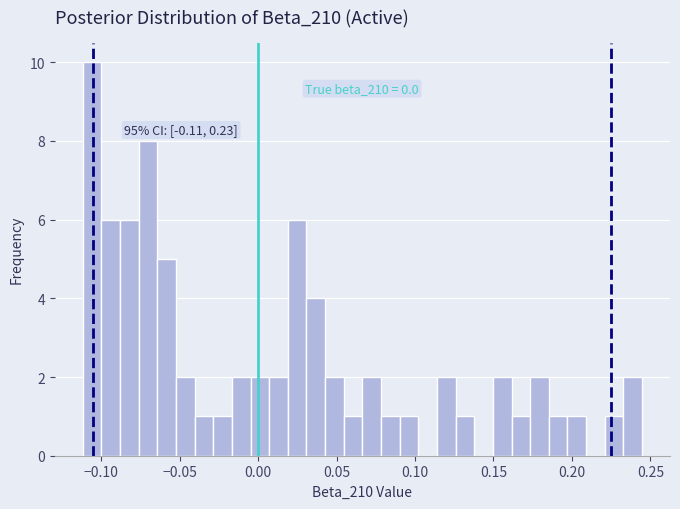

Around what value on the x-axis is the tallest bar? Give the approximate position of its centre, as read against the axis.

-0.105